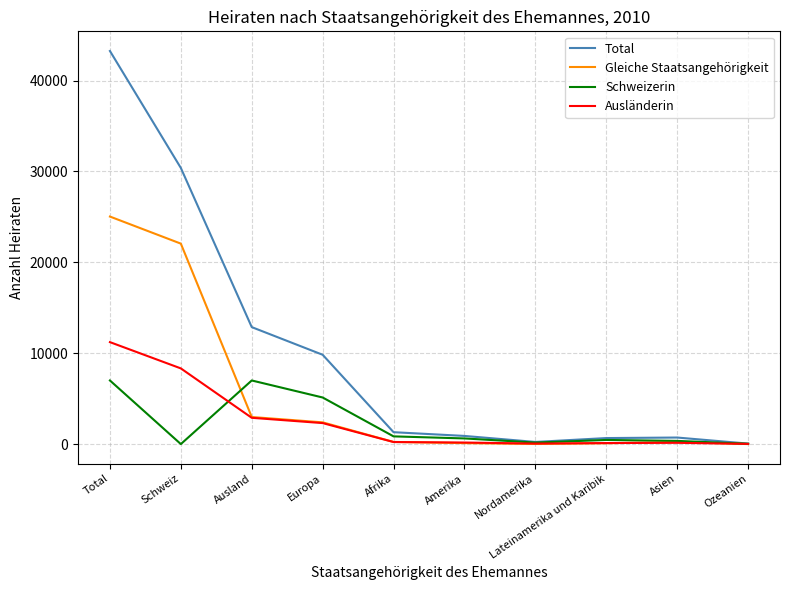

Rank the series by their maximum value, from lowest to highest.

Schweizerin, Ausländerin, Gleiche Staatsangehörigkeit, Total